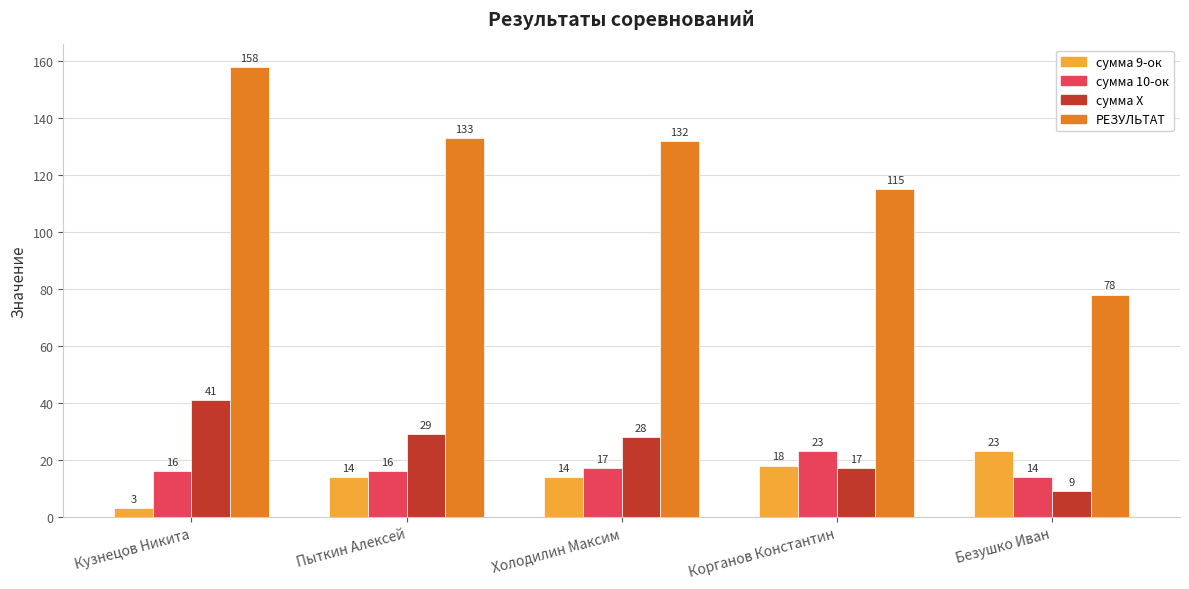

At Пыткин Алексей, list the series in order from smallest to largest.

сумма 9-ок, сумма 10-ок, сумма Х, РЕЗУЛЬТАТ